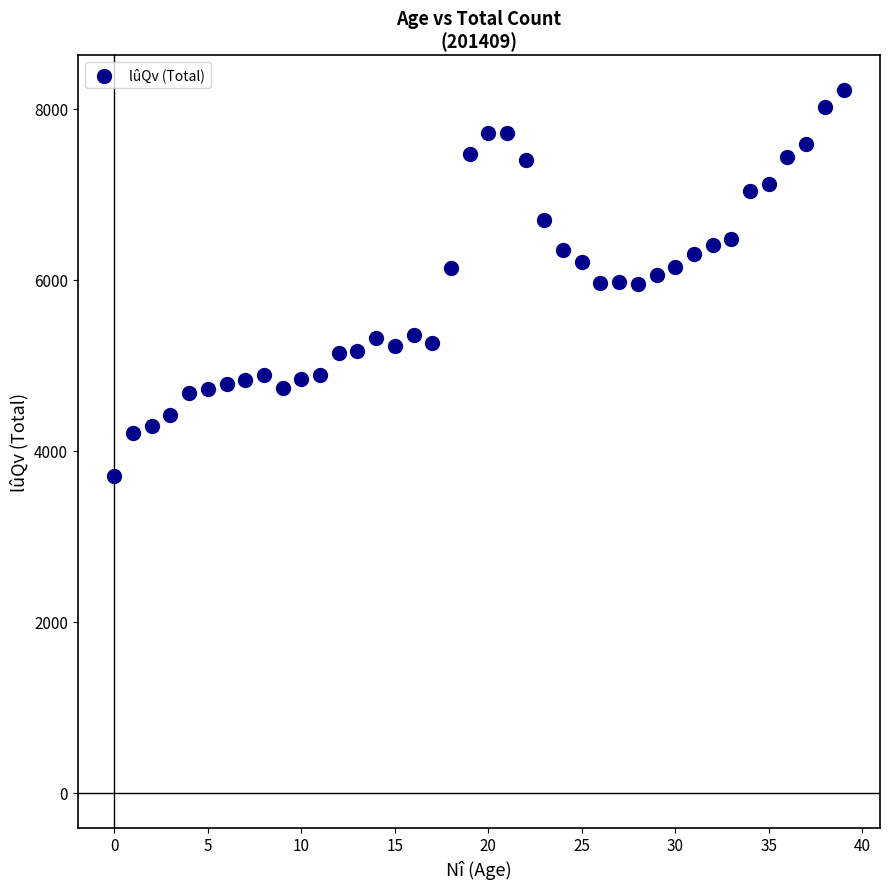

What is the range of Y values (max minus min)?

4512